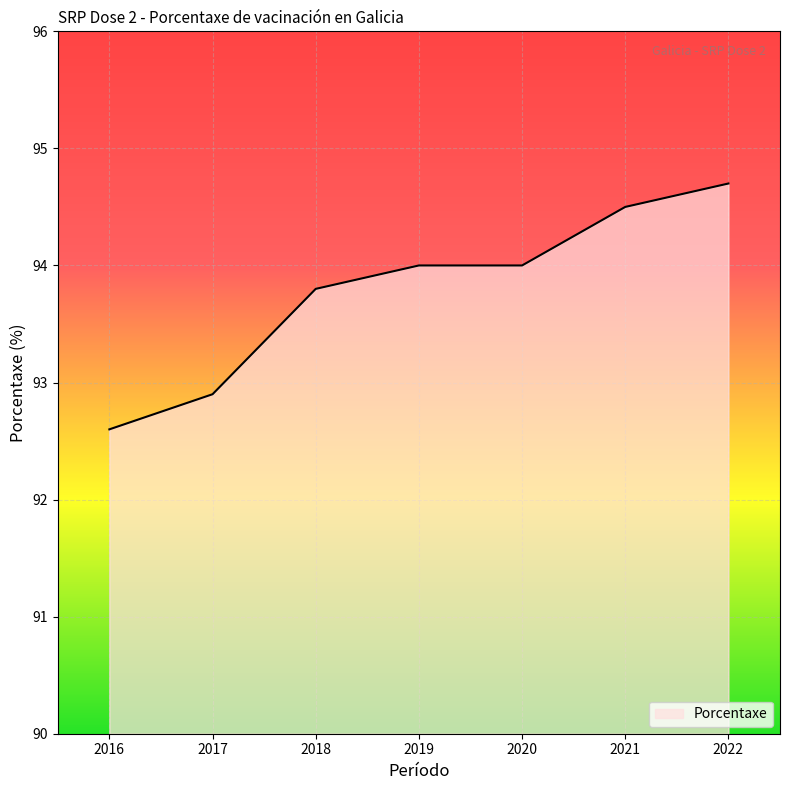

What is the difference between the second highest and minimum values?

1.9